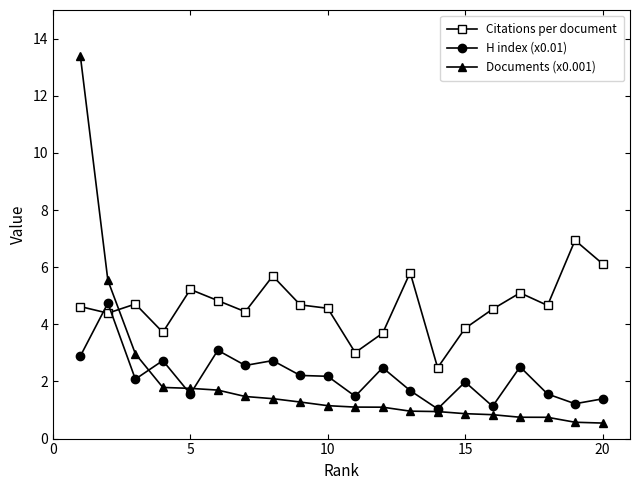

True or false: Citations per document and Documents (x0.001) cross at least once.

True